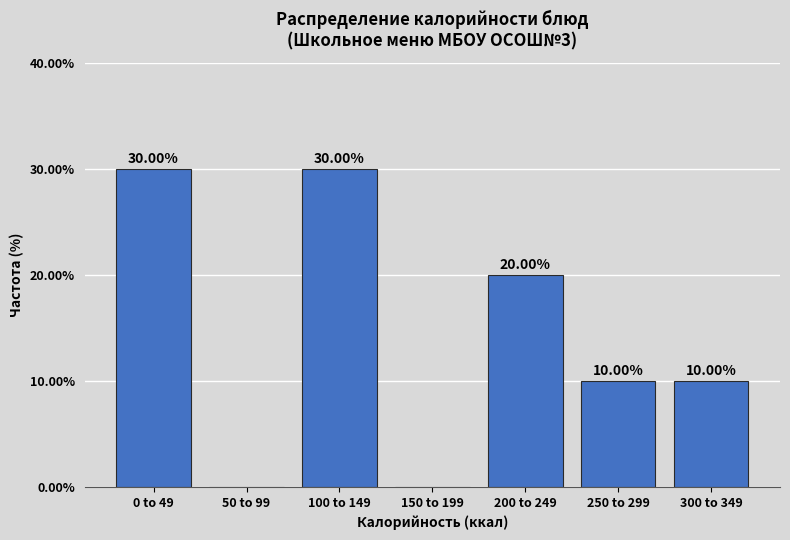

Between 0 to 49 and 250 to 299, which is larger?

0 to 49